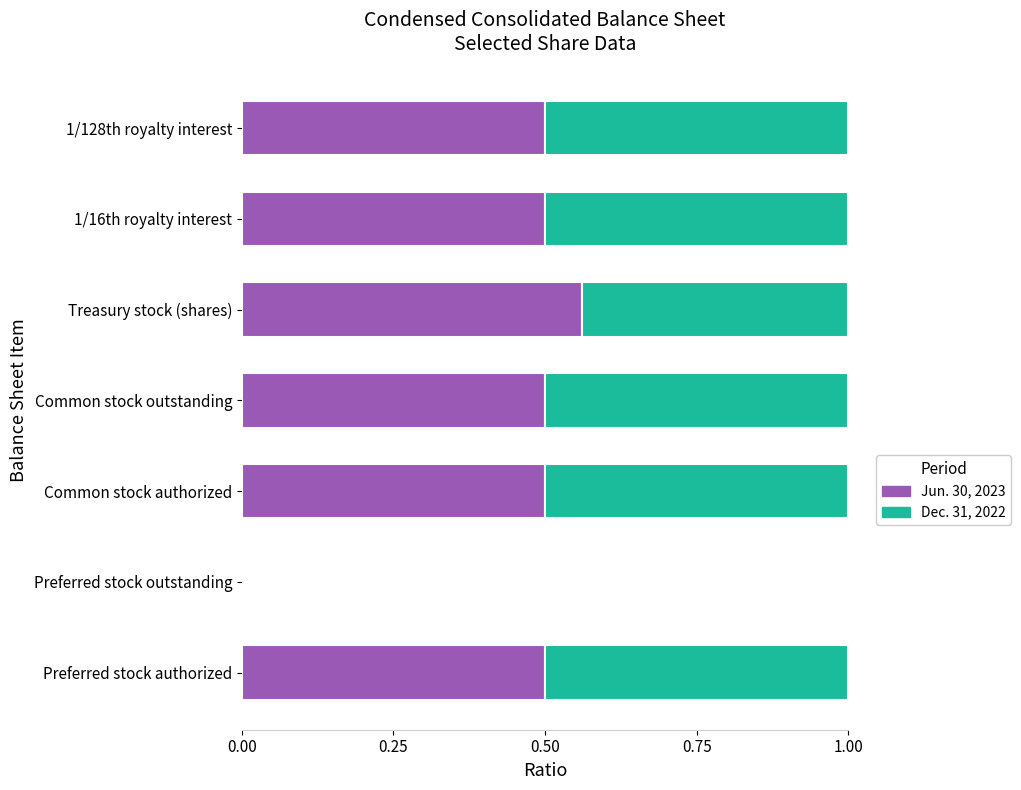

The value of Jun. 30, 2023 at Preferred stock authorized is 0.5. True or false?

True